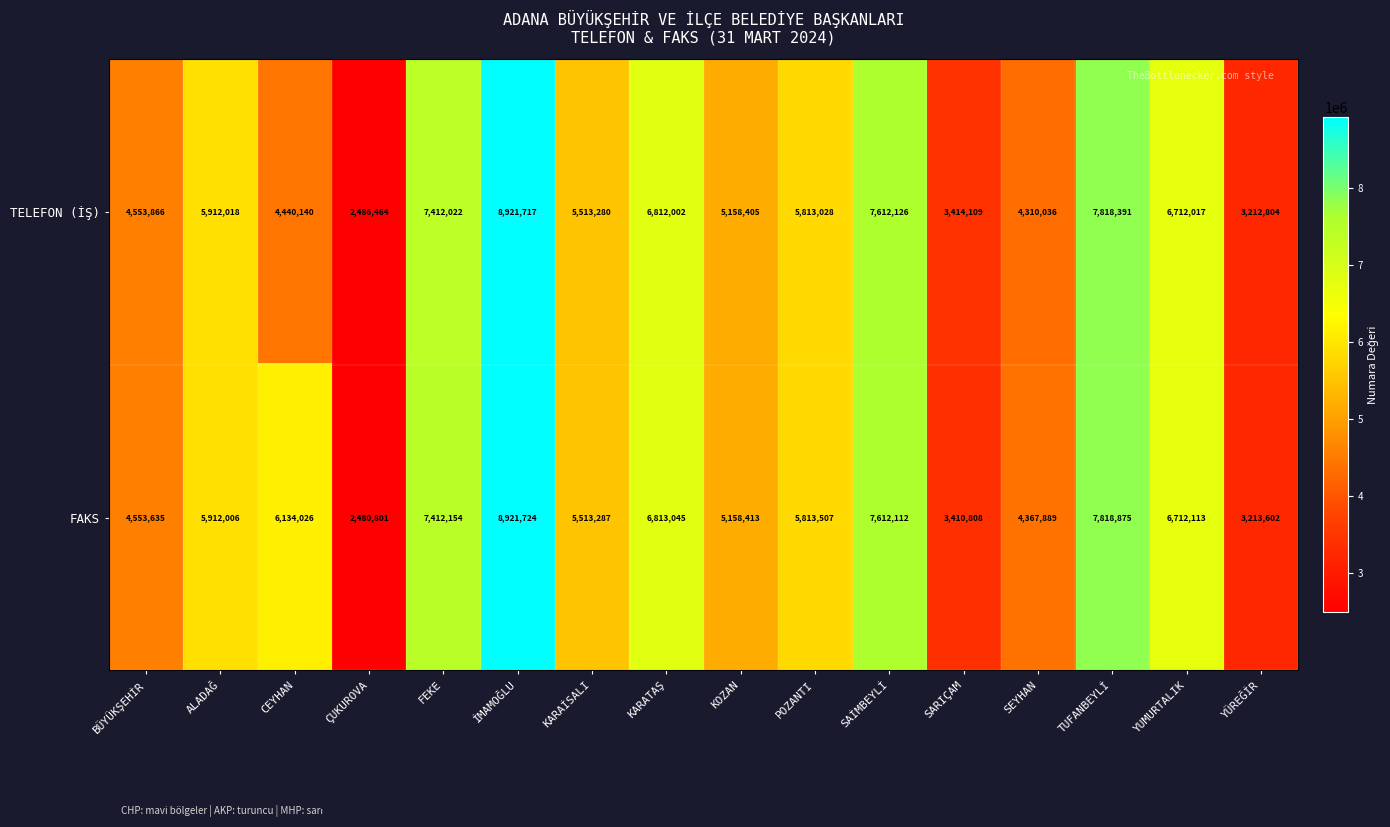

Is it true that TELEFON (İŞ) equals 968199 at ÇUKUROVA?

False